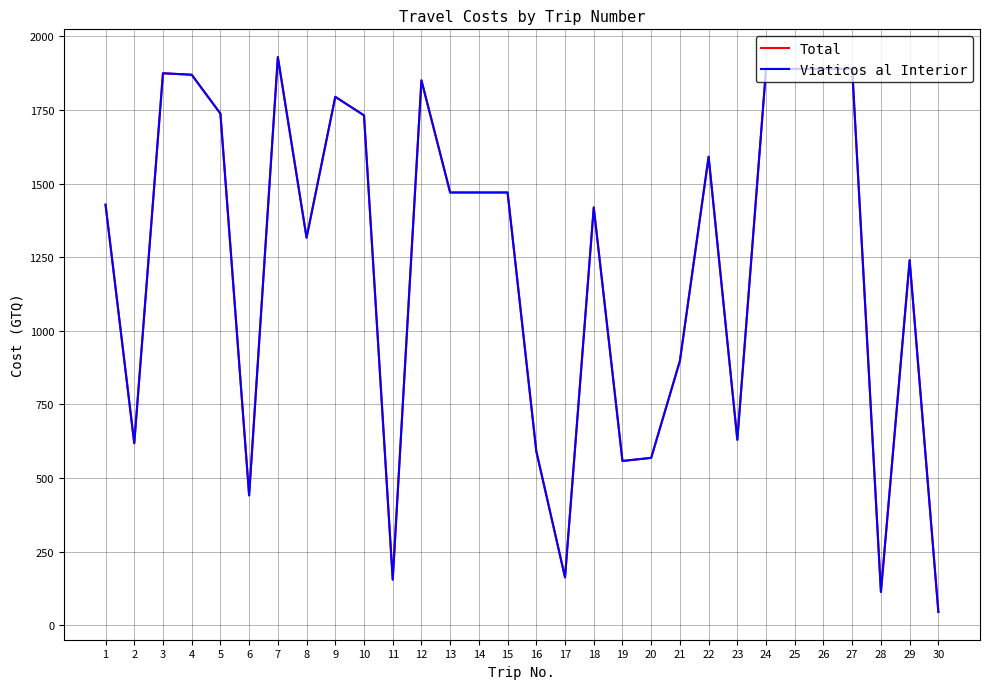

What is the minimum value for Total?

45.0